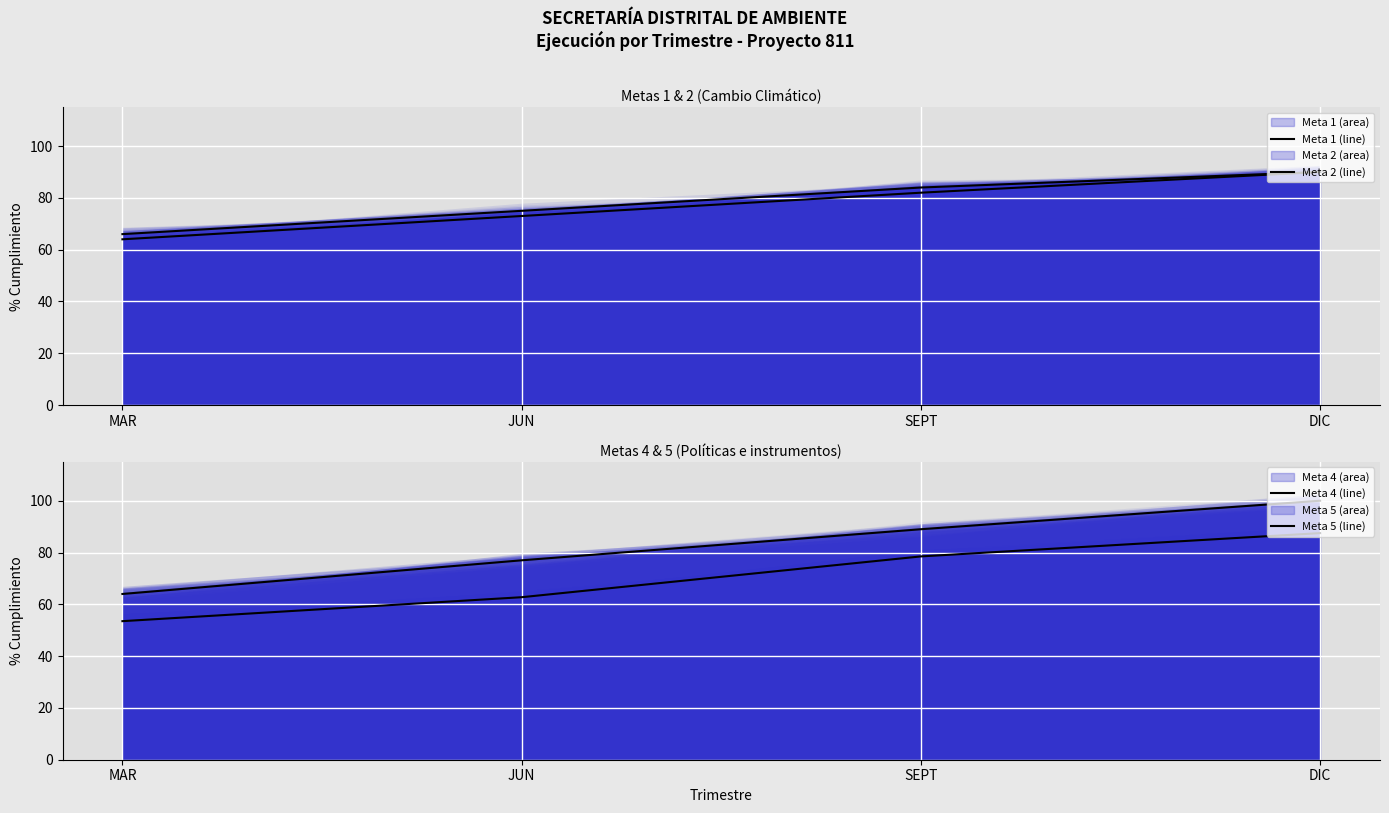

True or false: Meta 1 (line) has a value of 66.0 at MAR.

True